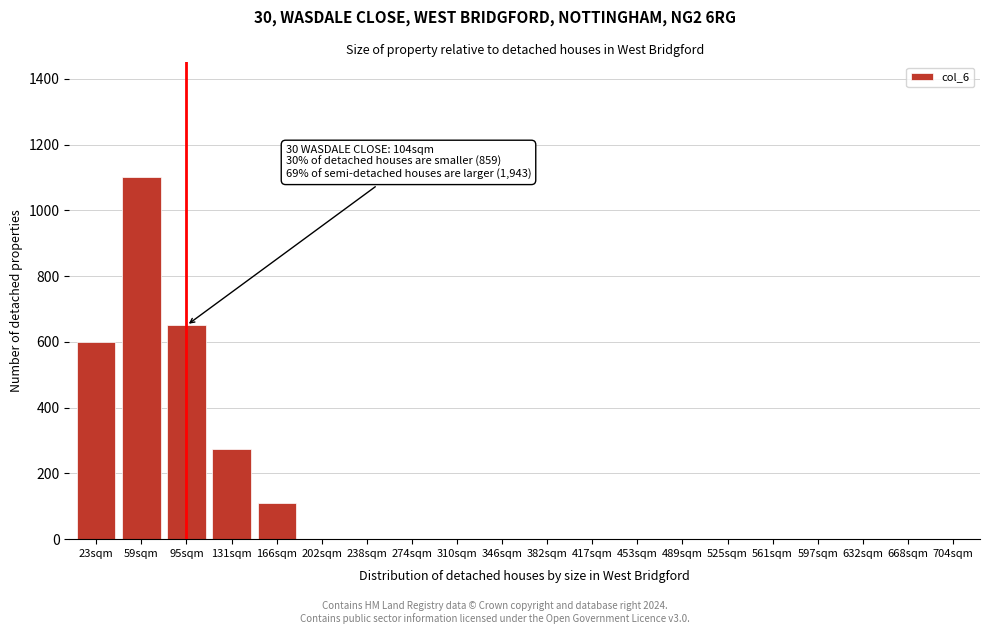

Reading left to right, extract all data points from this chart.

23sqm=600	59sqm=1100	95sqm=650	131sqm=275	166sqm=110	202sqm=0	238sqm=0	274sqm=0	310sqm=0	346sqm=0	382sqm=0	417sqm=0	453sqm=0	489sqm=0	525sqm=0	561sqm=0	597sqm=0	632sqm=0	668sqm=0	704sqm=0